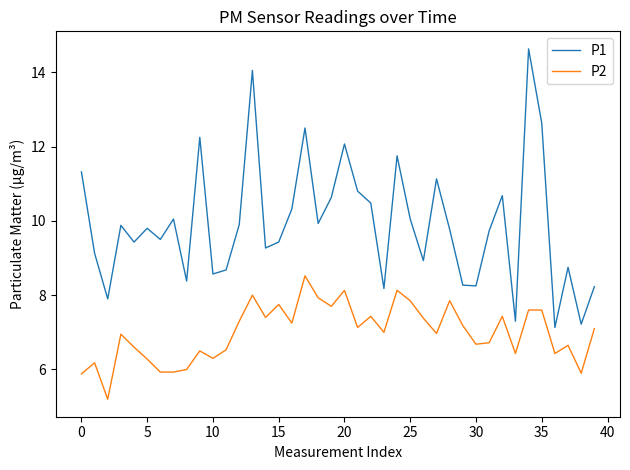

True or false: P2 and P1 cross at least once.

False